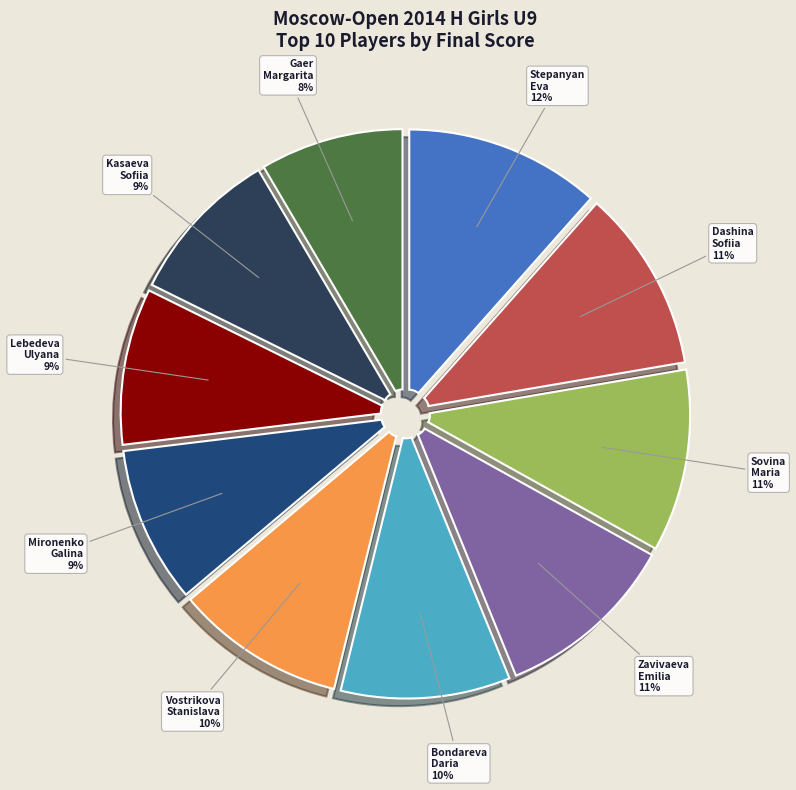

Is there any slice that represents more than half of the pie?

No